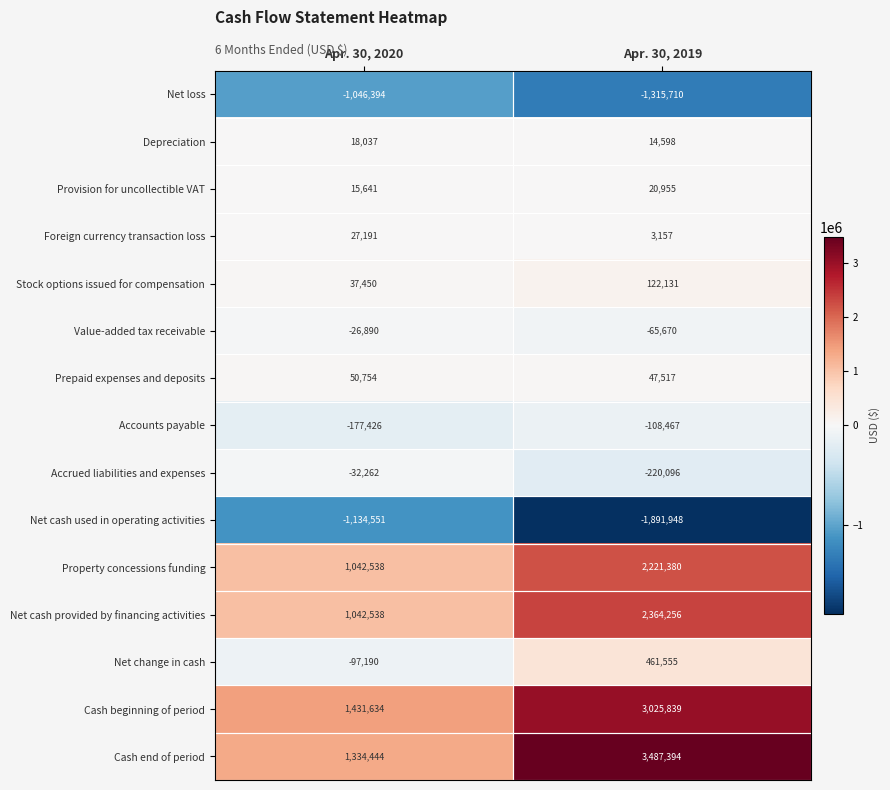

Rank the categories by Cash beginning of period value from highest to lowest.

Apr. 30, 2019, Apr. 30, 2020